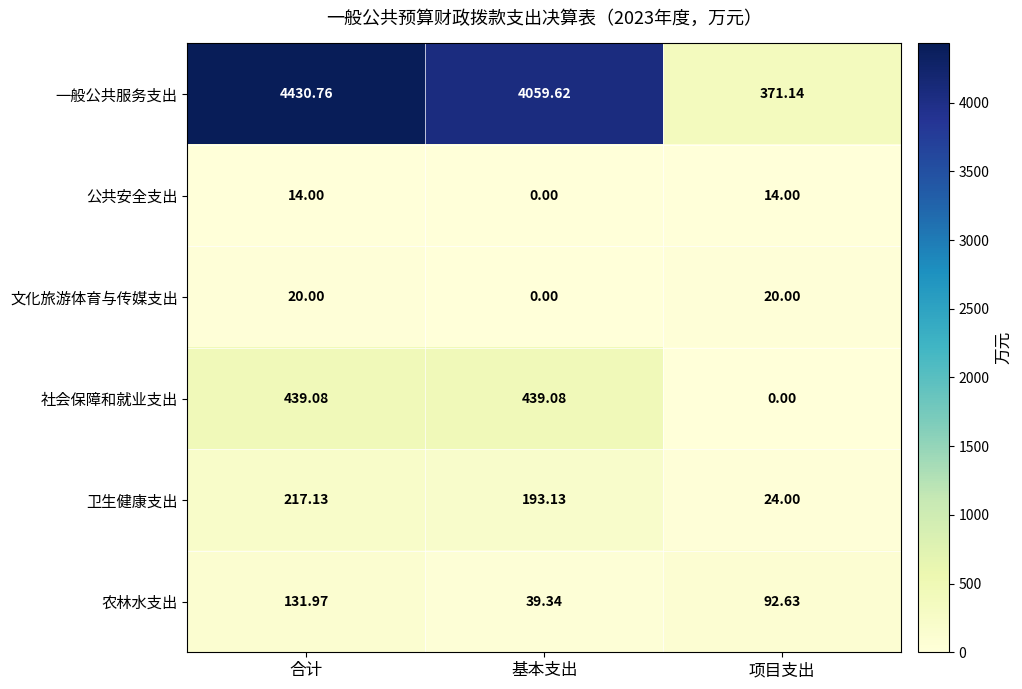

Which series has the largest total across all categories?

一般公共服务支出